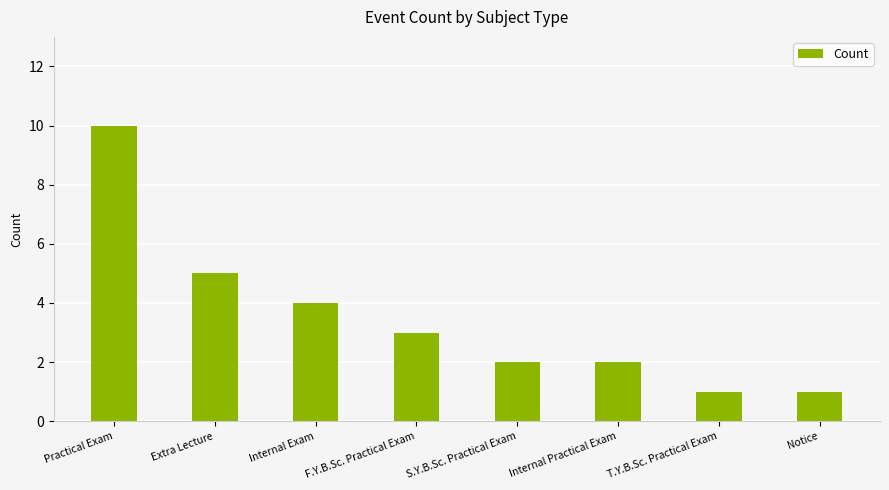

Reading right to left, transcribe all the data shown in this chart.

1	1	2	2	3	4	5	10